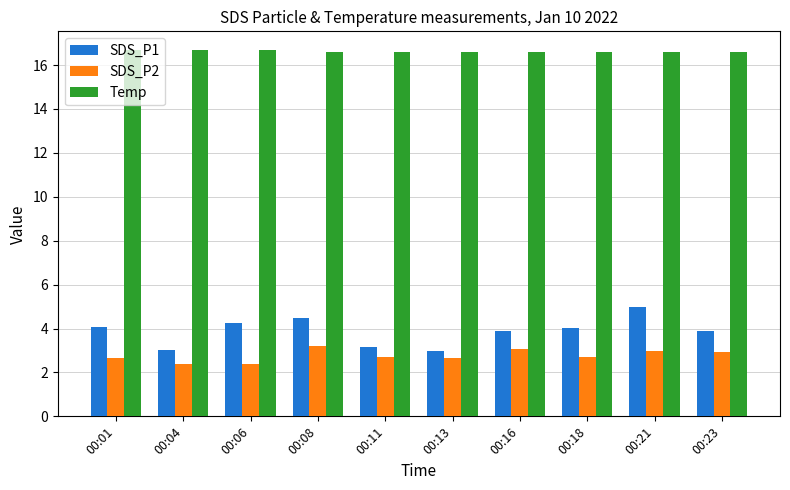

The value of Temp at 00:13 is 16.6. True or false?

True